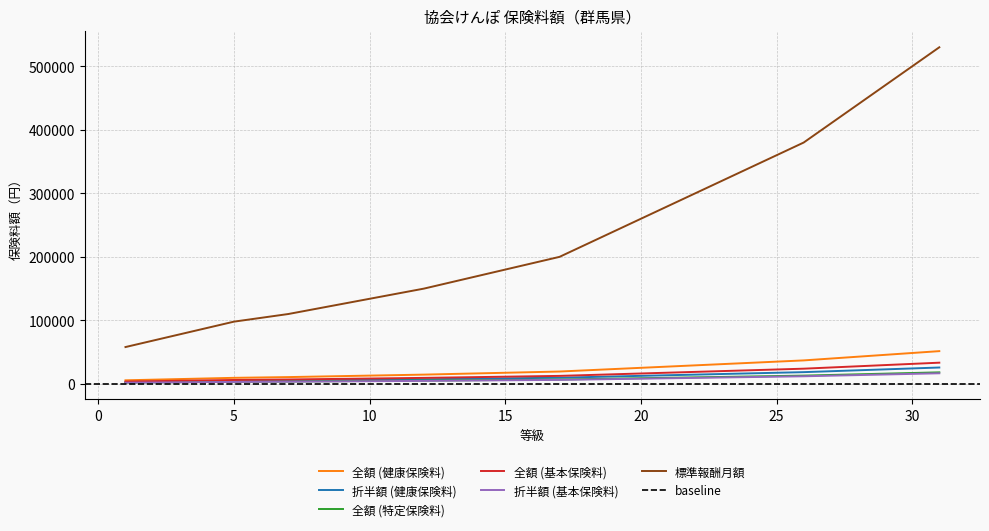

What is the highest value of the 全額 (基本保険料) series?

33390.0